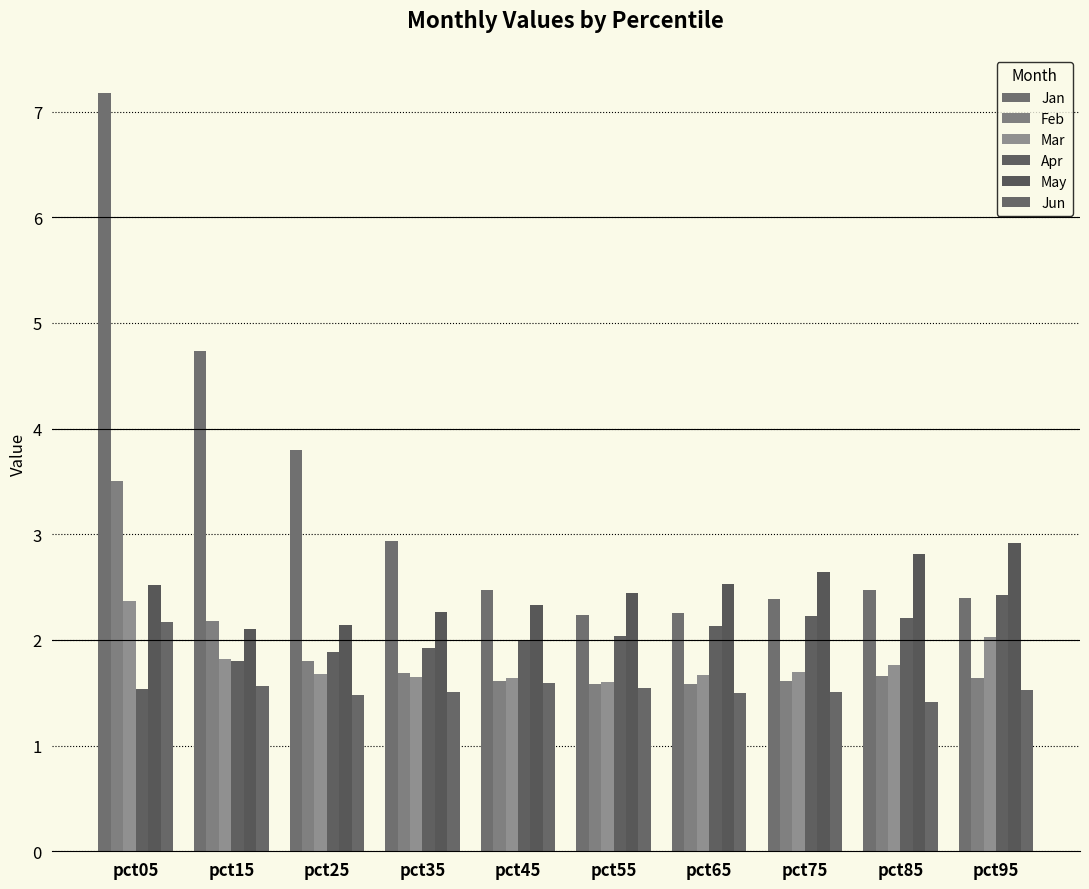

What is the value of the Jan bar at the 4th from the left?

2.9